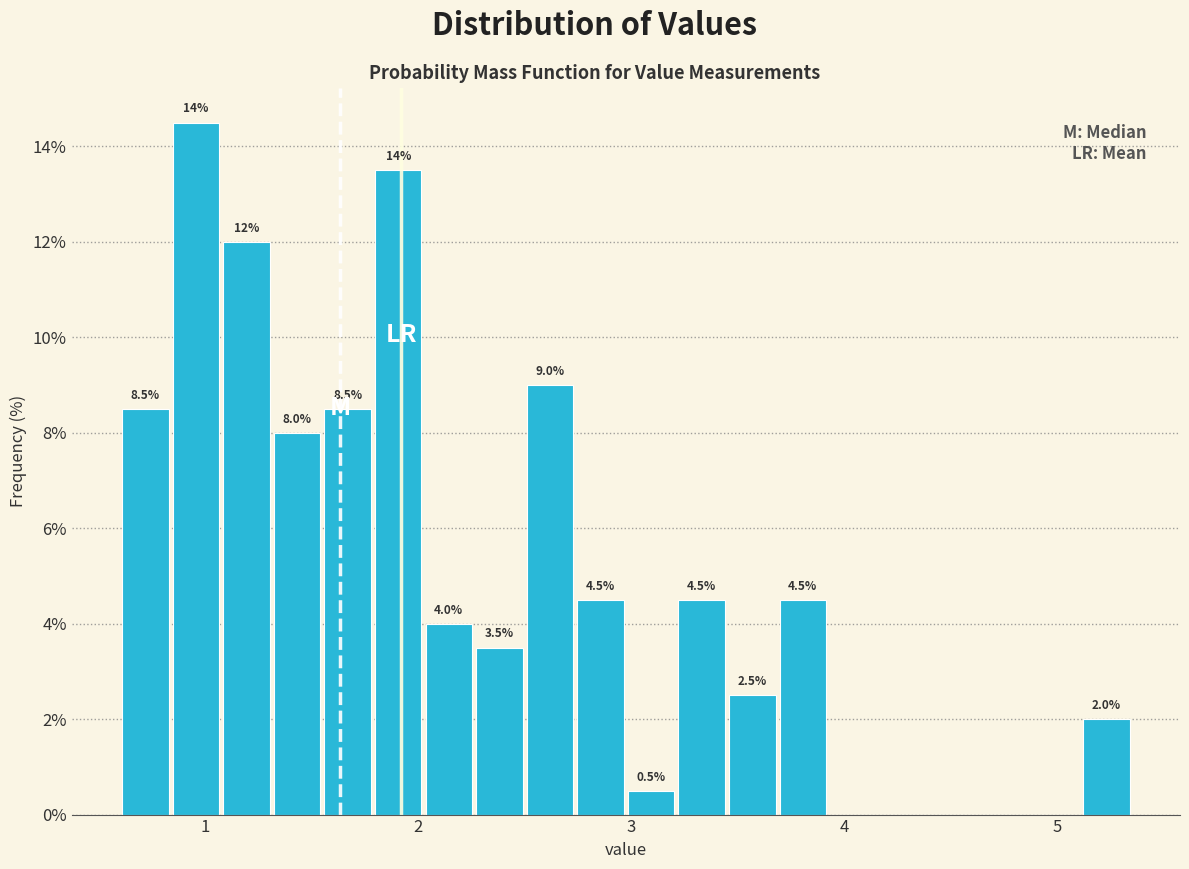

Around what value on the x-axis is the tallest bar? Give the approximate position of its centre, as read against the axis.

1.0